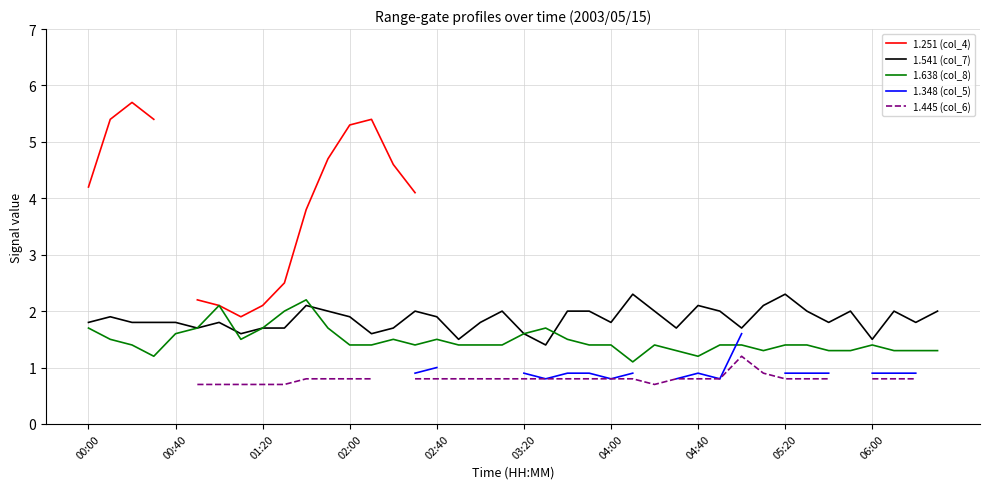

How many data points does each series have?

40